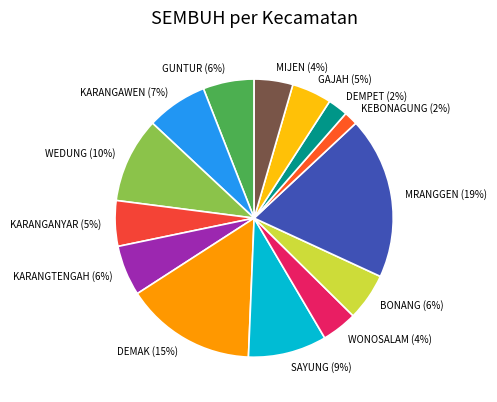

Combined, do DEMPET and KARANGTENGAH account for over 50%?

No